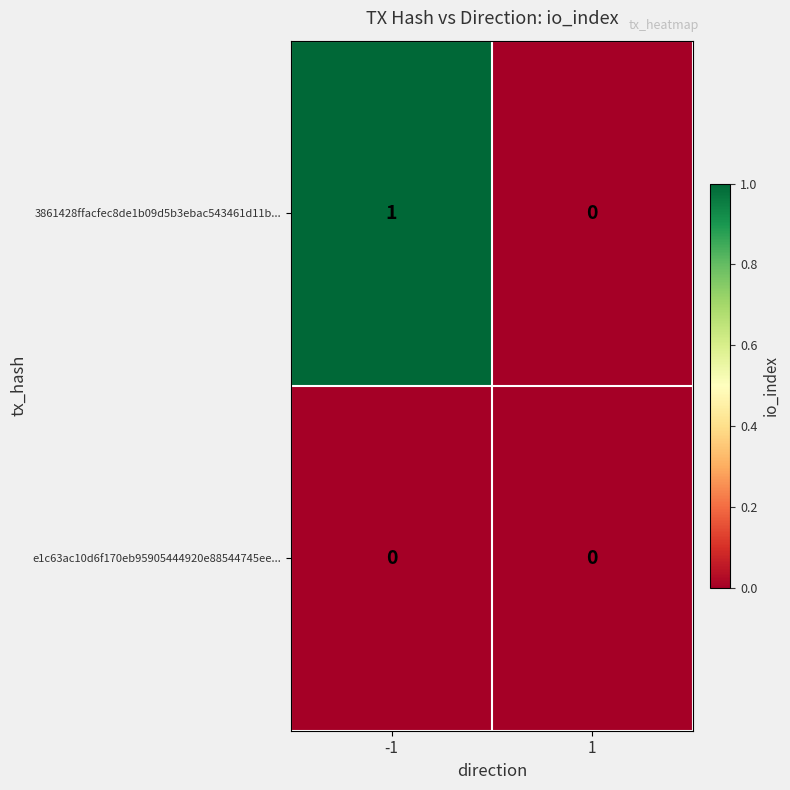

The value of 3861428ffacfec8de1b09d5b3ebac543461d11b... at -1 is 2. True or false?

False